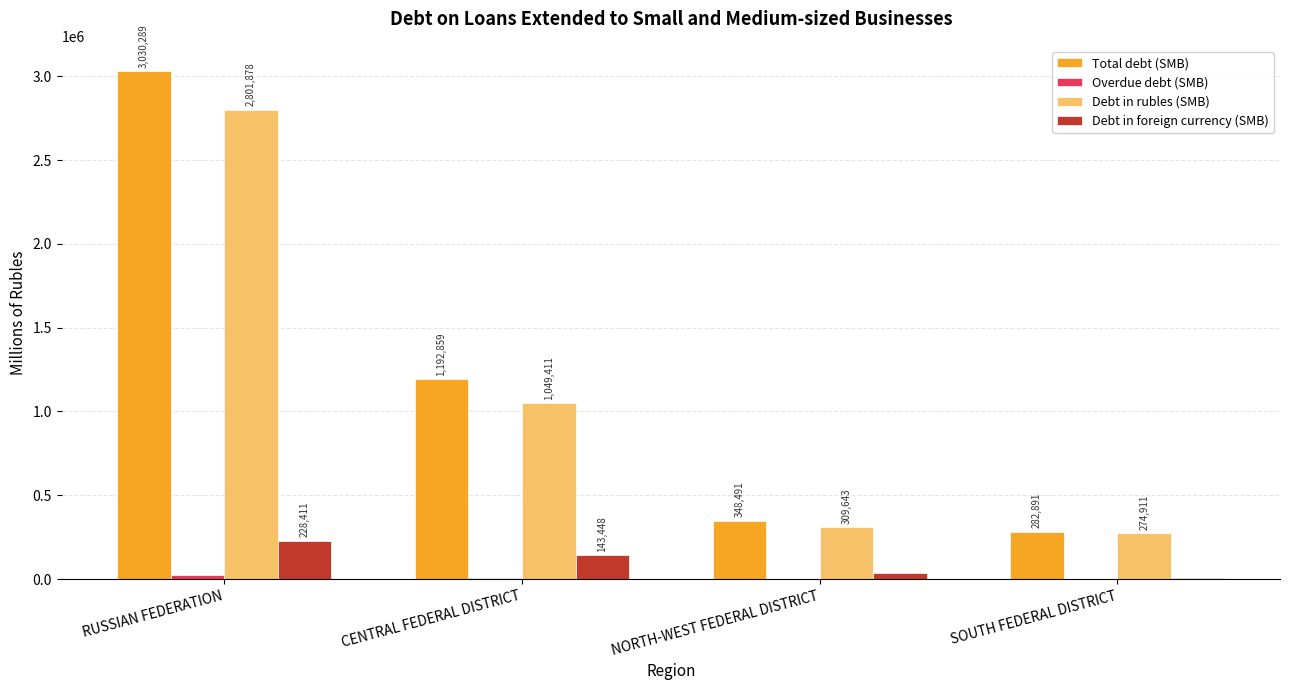

The value of Debt in foreign currency (SMB) at RUSSIAN FEDERATION is 106859. True or false?

False